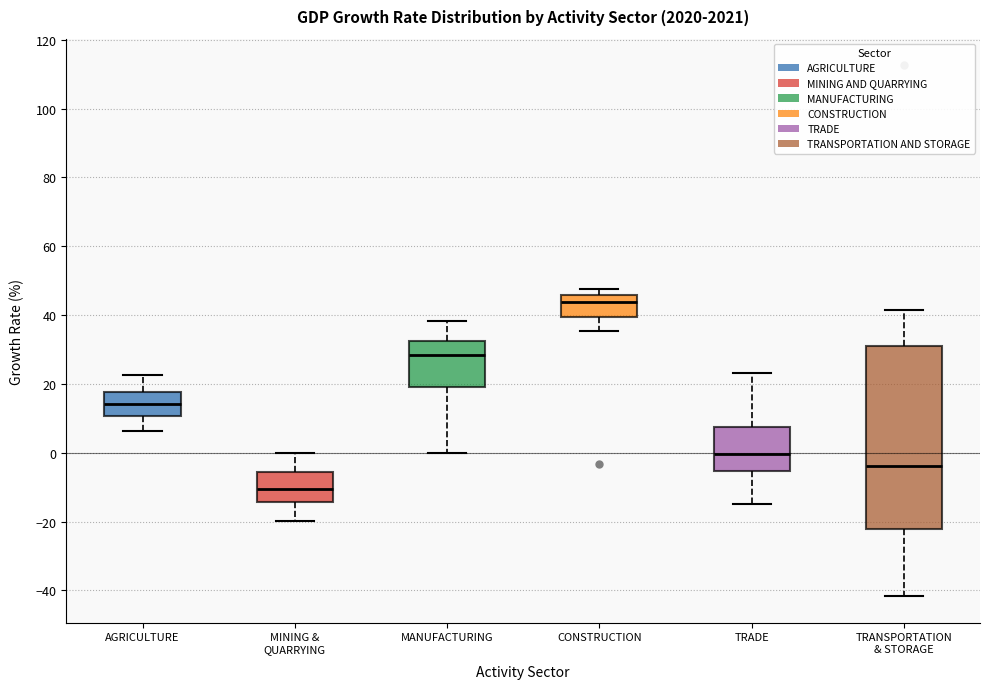

Which box is the tallest, from its lower edge to its upper edge?

TRANSPORTATION & STORAGE